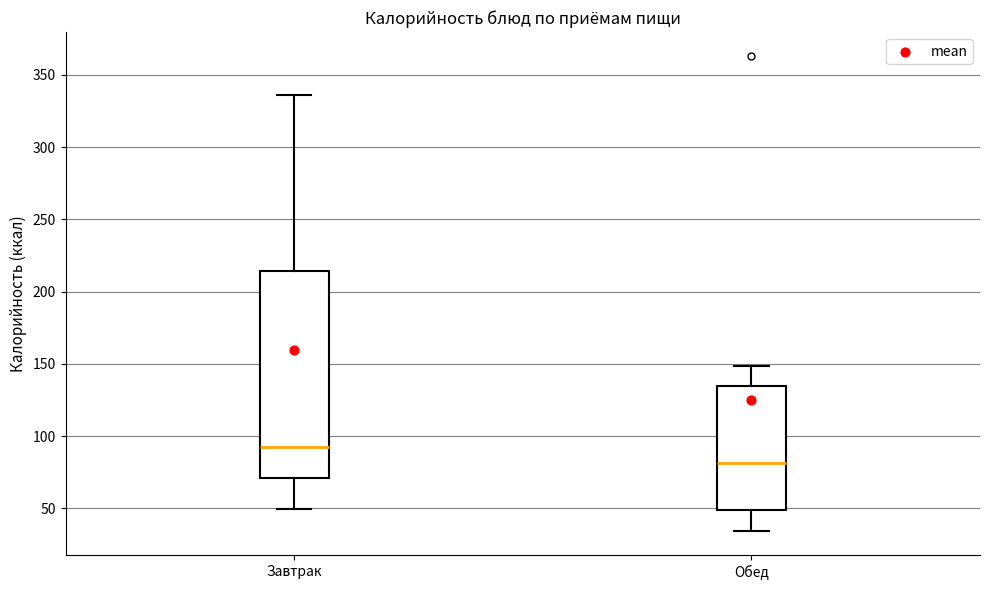

Reading left to right, read every box against the y-axis: the position of its median line, the range the box covers, and the ends of its whiskers. The values are not printed on the chart, so give them approximately, as read against the axis.

Завтрак: median 90, box 70 to 215, whiskers 50 to 335
Обед: median 80, box 50 to 135, whiskers 35 to 150